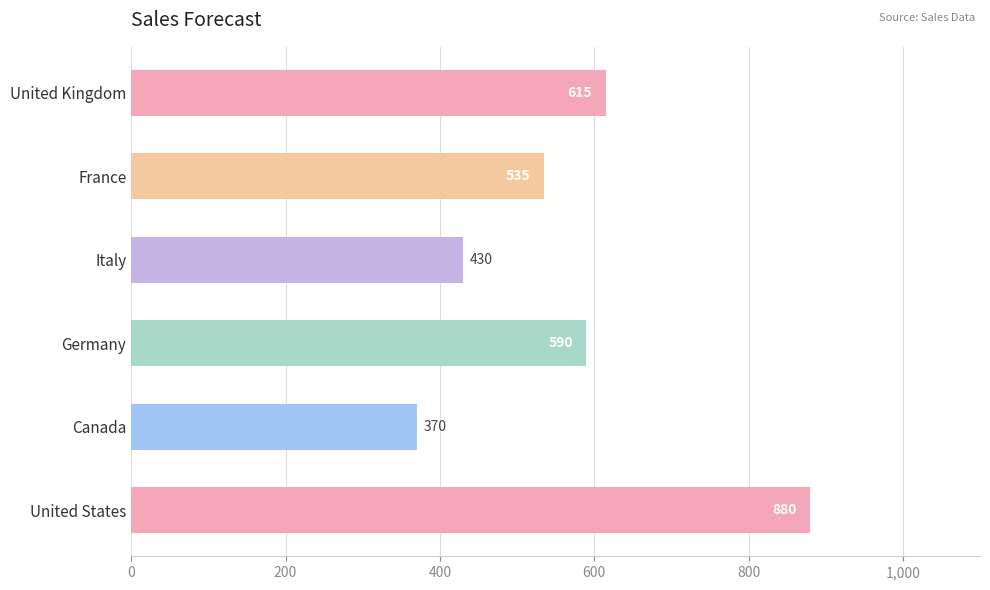

Where is the data nearest to the value 625?

United Kingdom